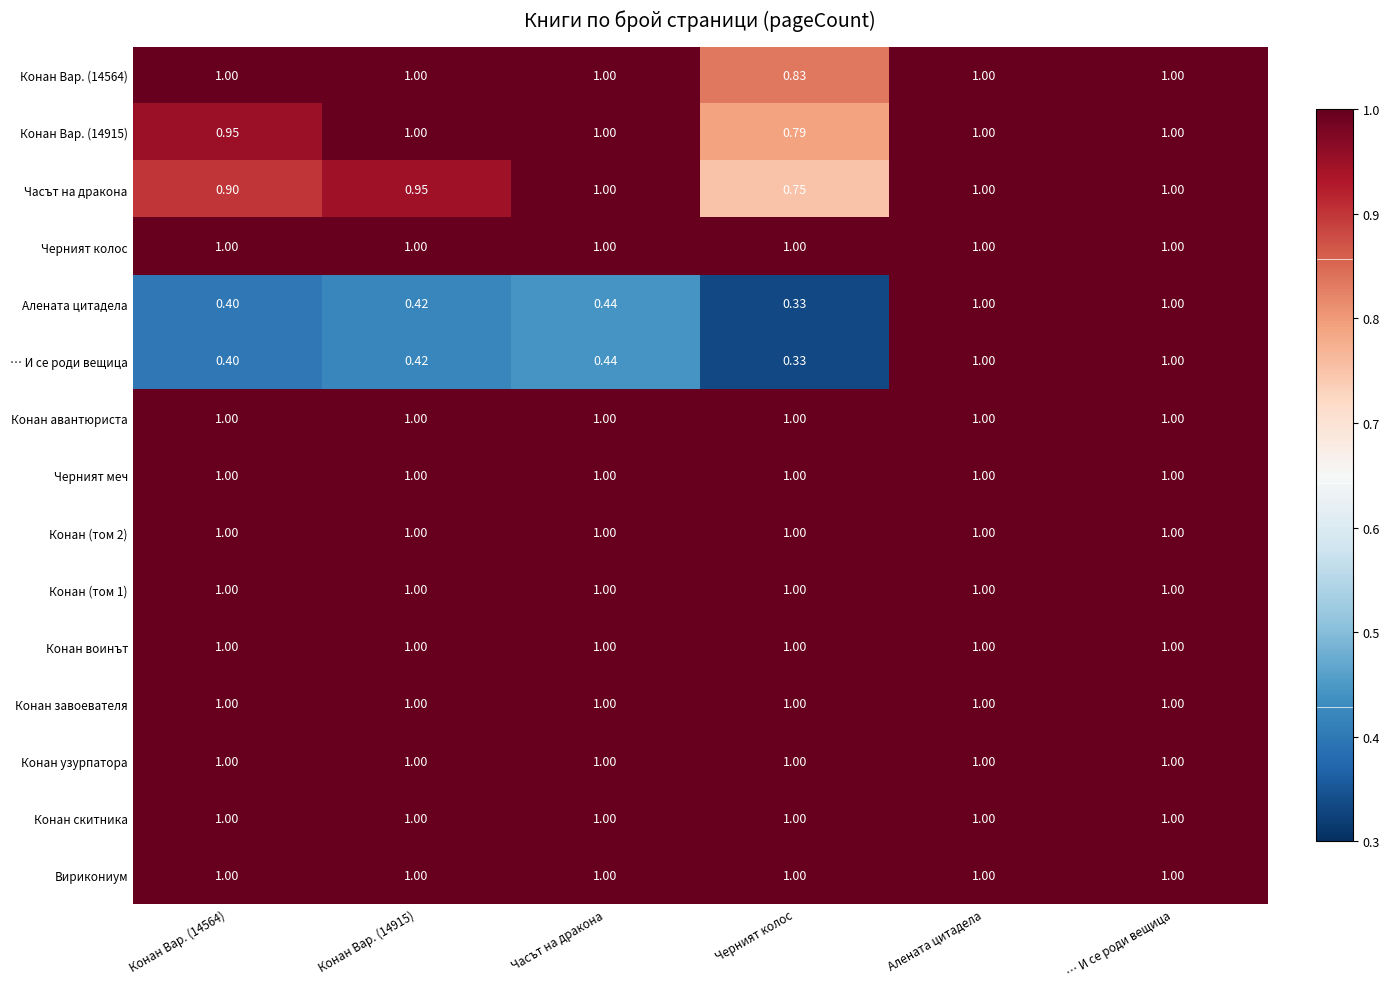

At which label is Алената цитадела closest to 0?

Черният колос